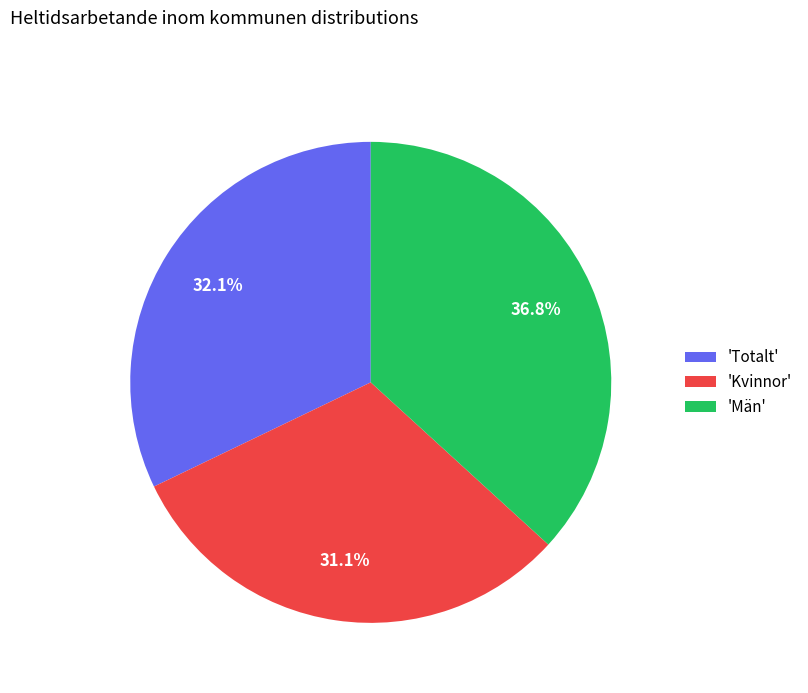

Between 'Män' and 'Kvinnor', which is larger?

'Män'